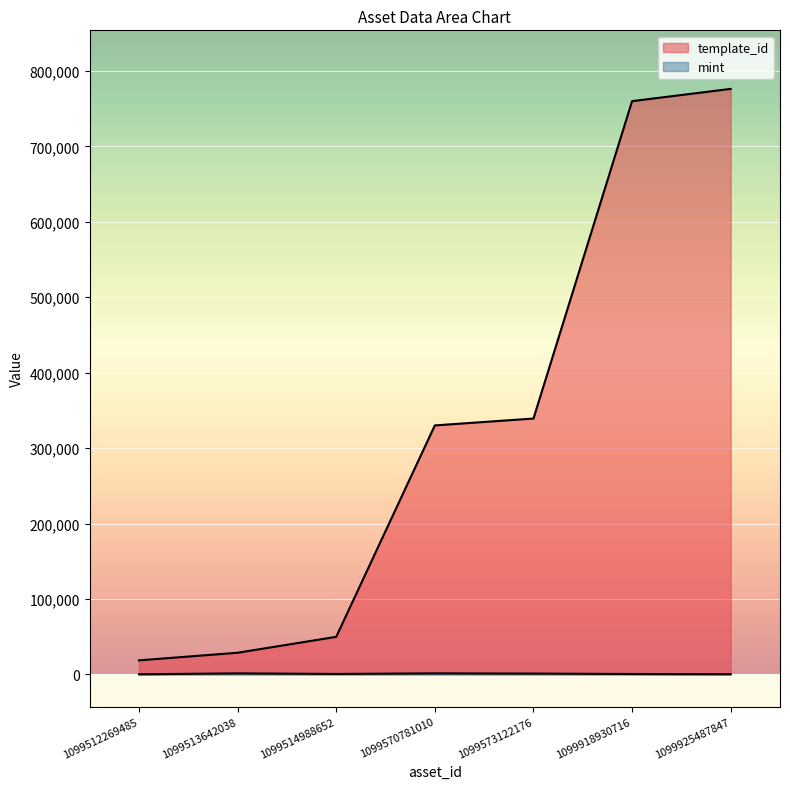

Which series has the widest spread of values?

template_id